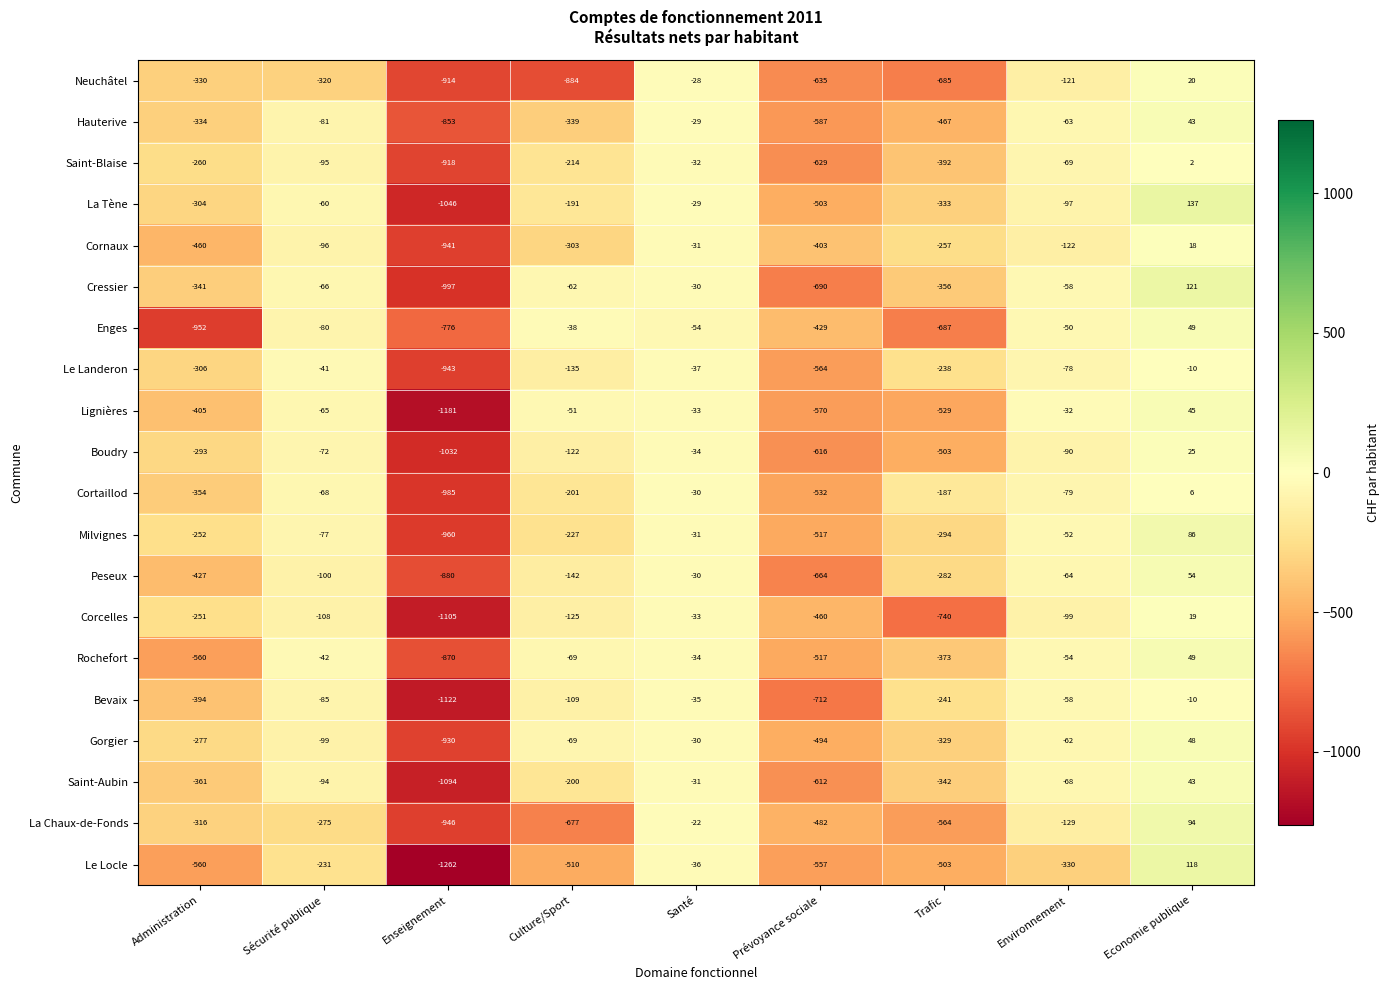

What is the sum of the Cornaux values at Culture/Sport and Santé?

-334